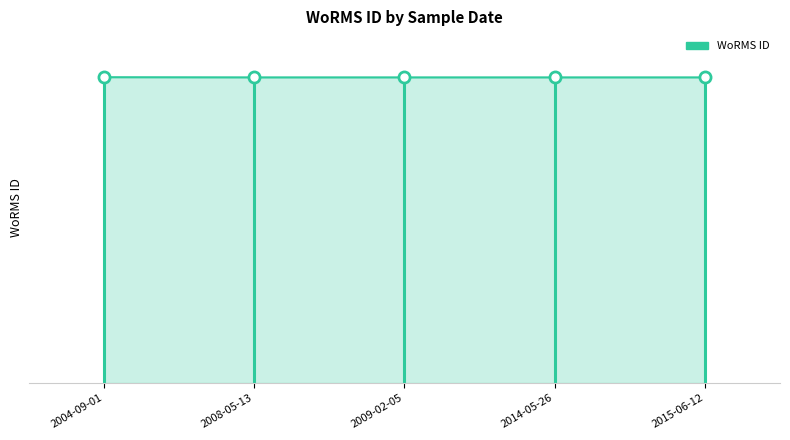

True or false: the data shows 237593 at 2015-06-12.

False